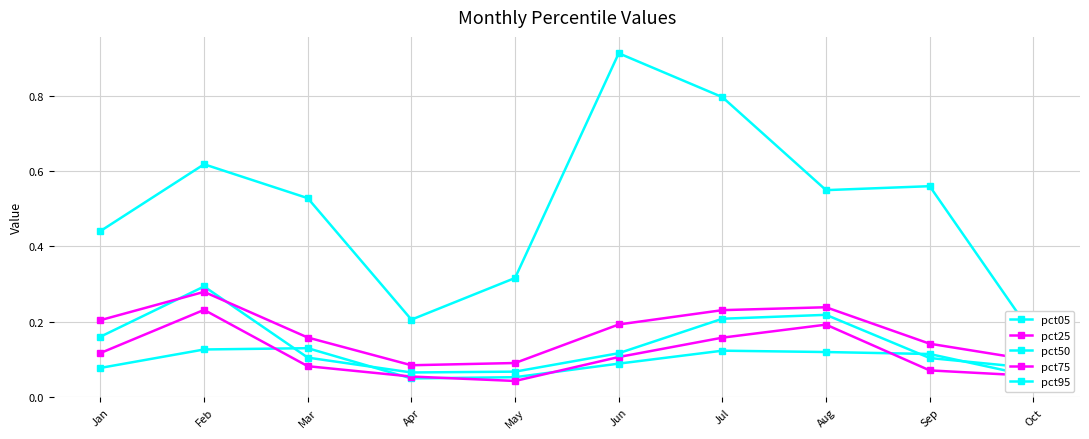

How many interior local peaks does the pct05 series have?

2